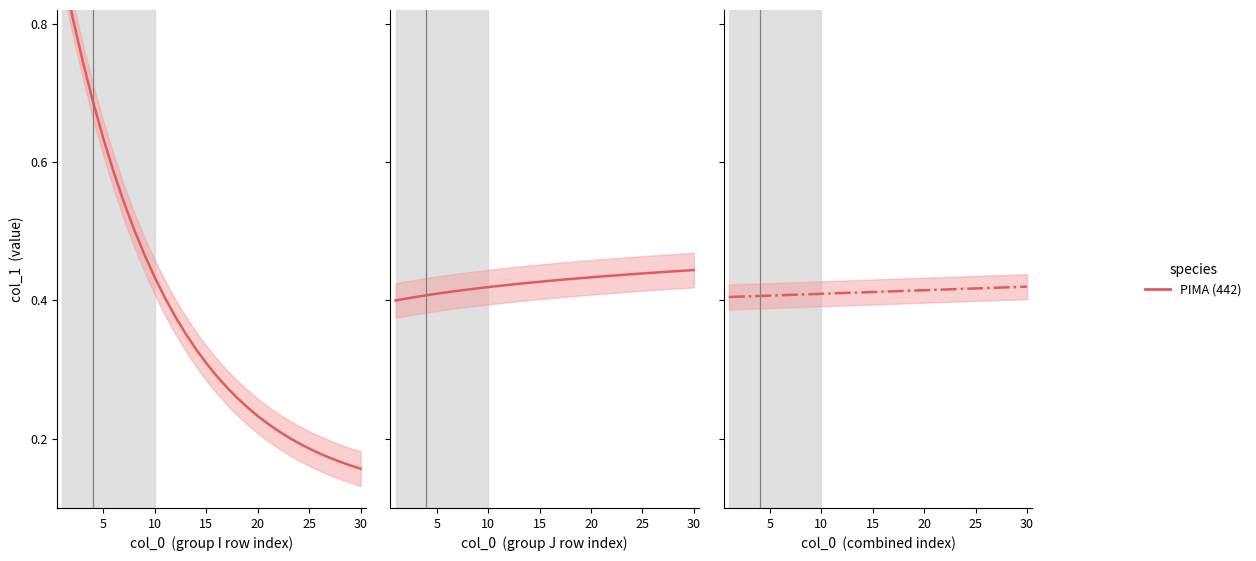

What is the sum of all values?

12.4